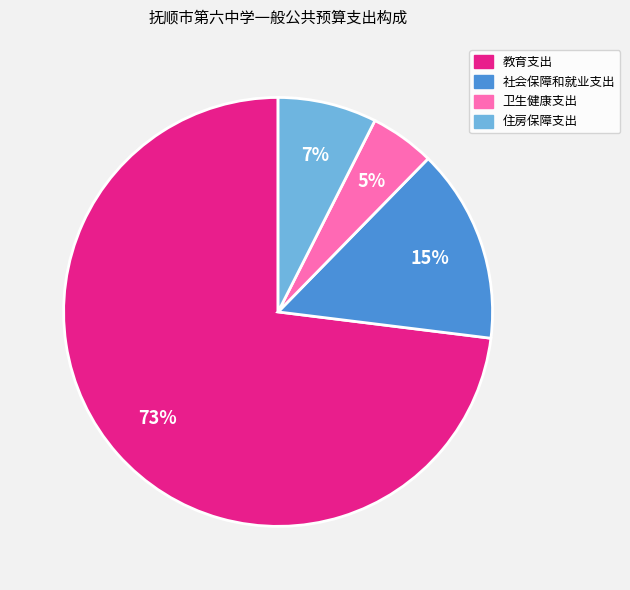

To the nearest percent, what portion does 教育支出 represent?

73%